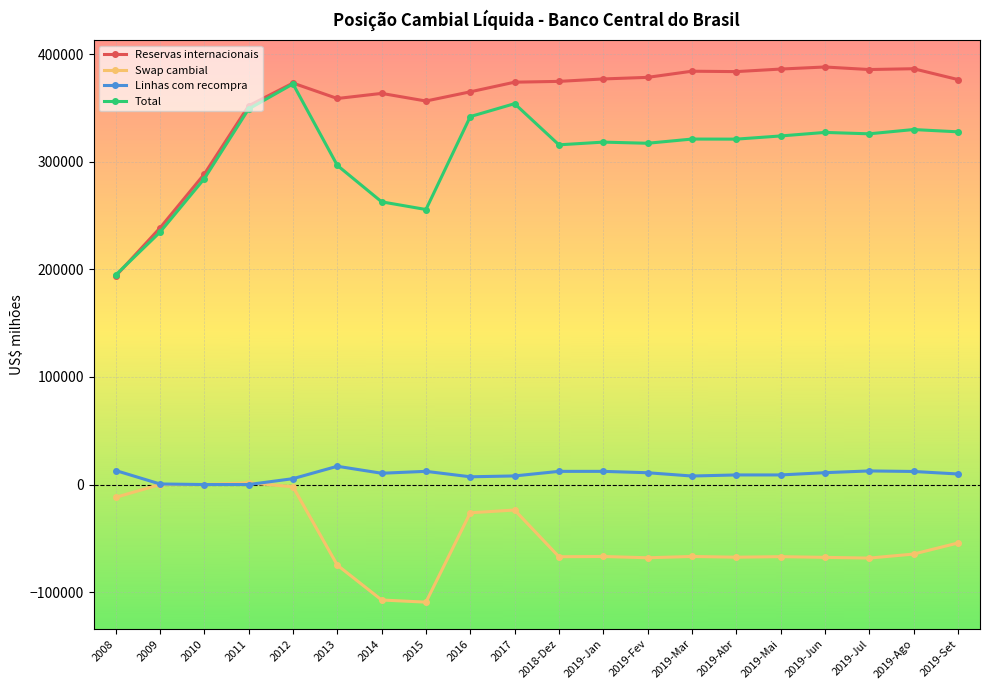

How many intersections are there between Reservas internacionais and Total?

1